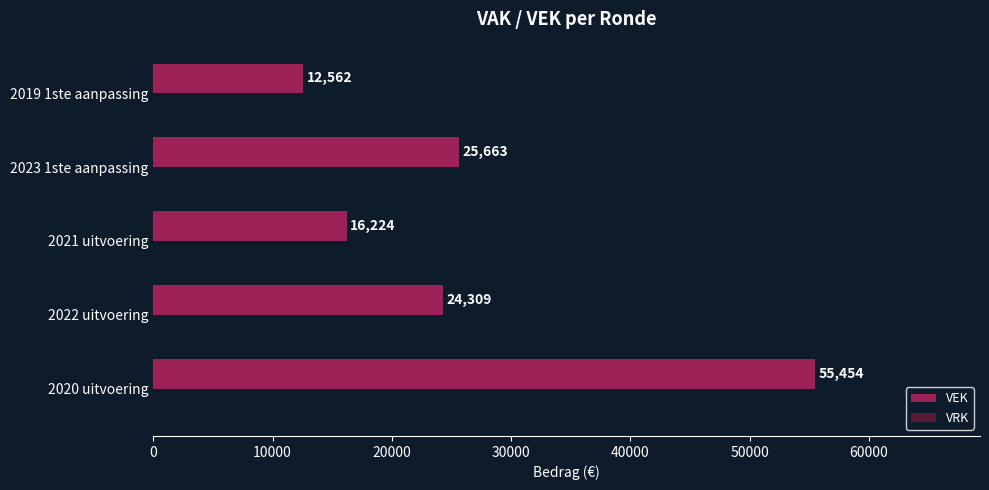

True or false: the data shows 16224 at 2021 uitvoering.

True